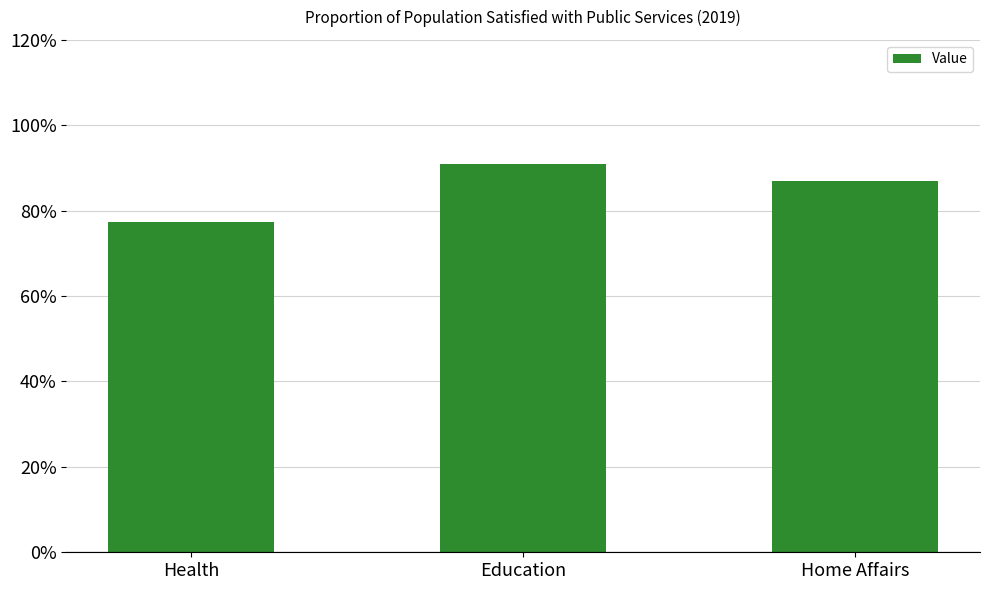

Reading right to left, transcribe all the data shown in this chart.

Home Affairs=86.9	Education=91.0	Health=77.4